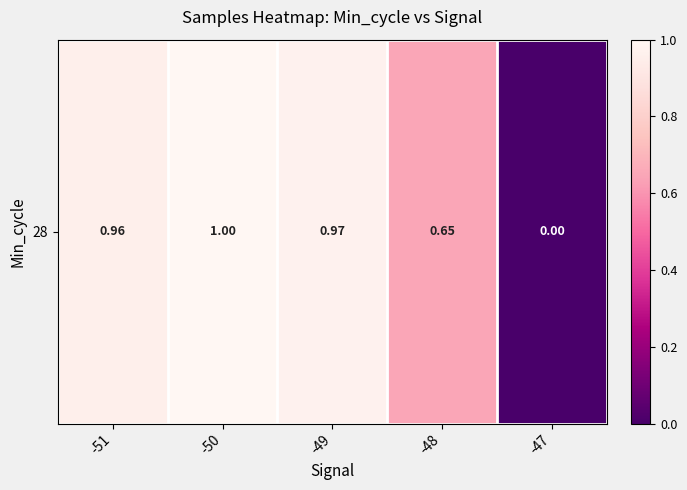

What is the change in value from -49 to -47?

-1.0